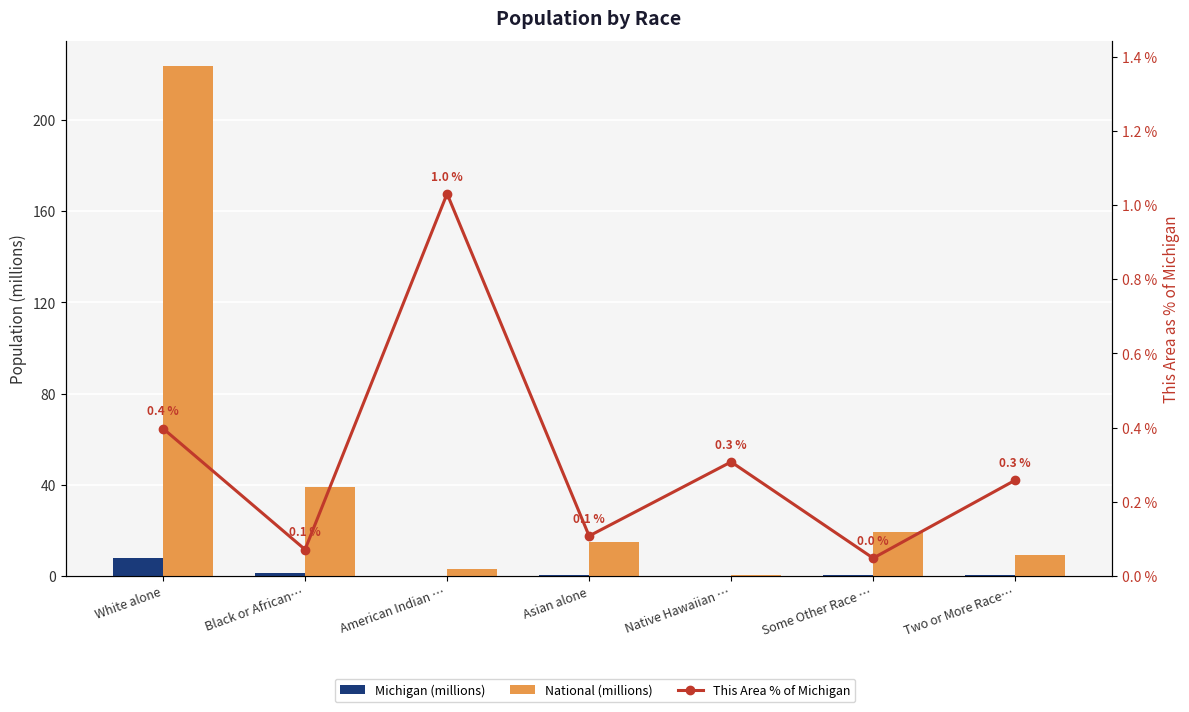

Which series has the largest total across all categories?

National (millions)